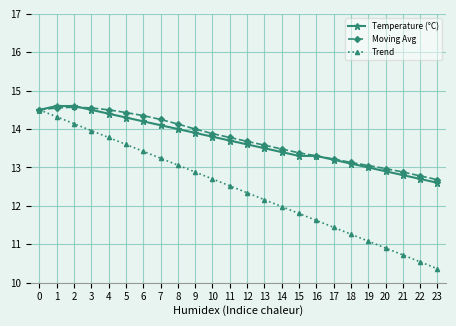

What is the highest value of the Trend series?

14.5